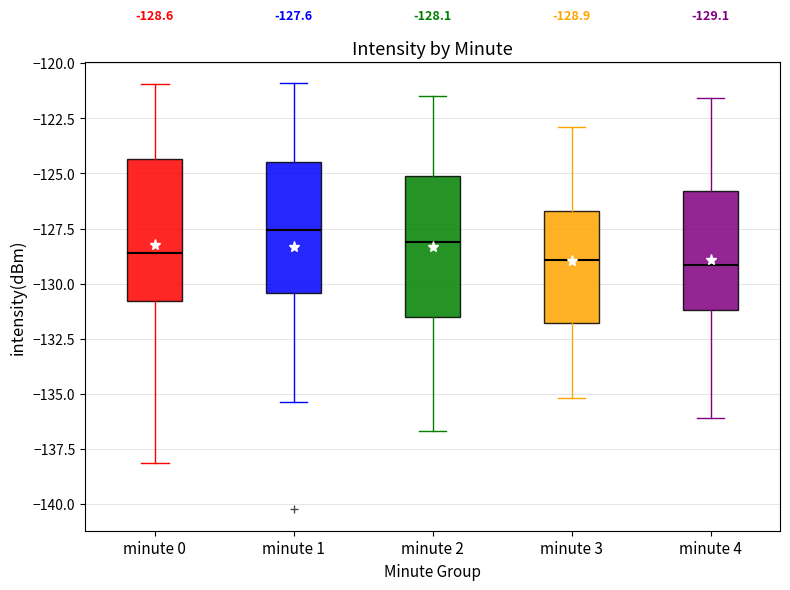

Which box has the highest median line?

minute 1